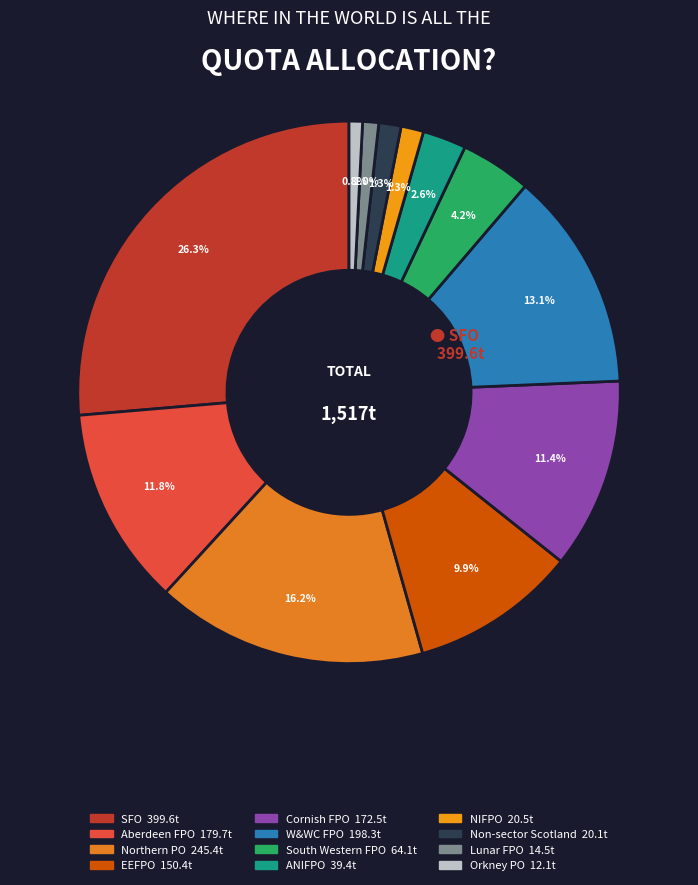

To the nearest percent, what portion does Orkney PO represent?

1%